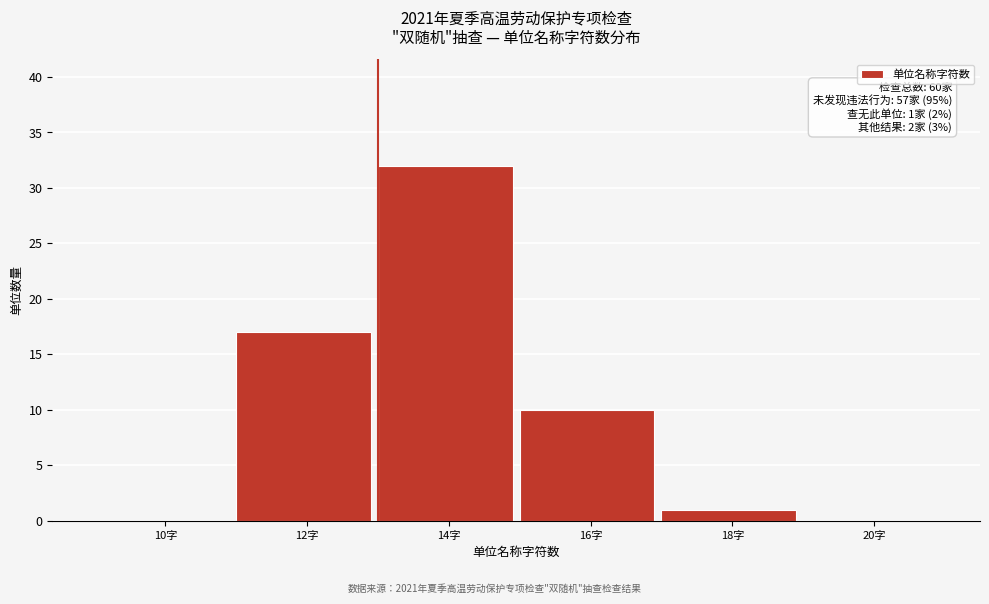

Reading left to right, list all the values displayed in this chart.

10字=0	12字=17	14字=32	16字=10	18字=1	20字=0